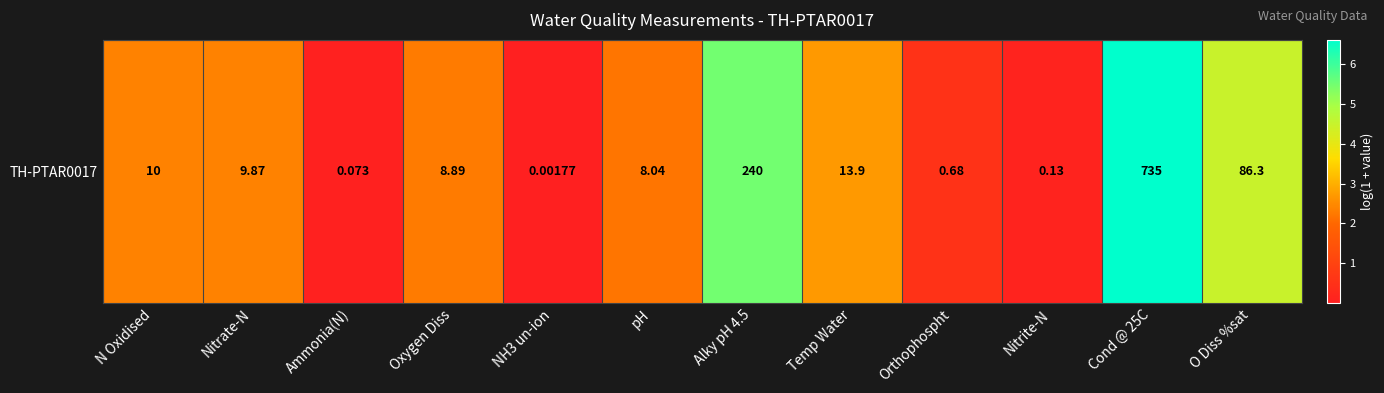

The value at Nitrate-N is 2.4. True or false?

True